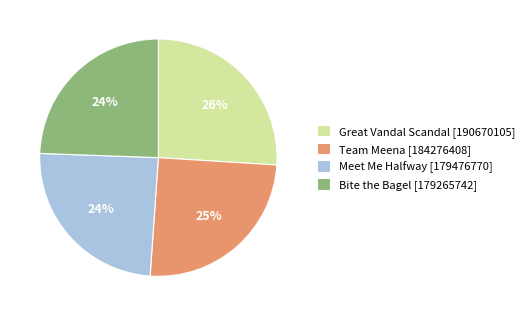

To the nearest percent, what is the difference between the largest and smallest slice percentages?

2%